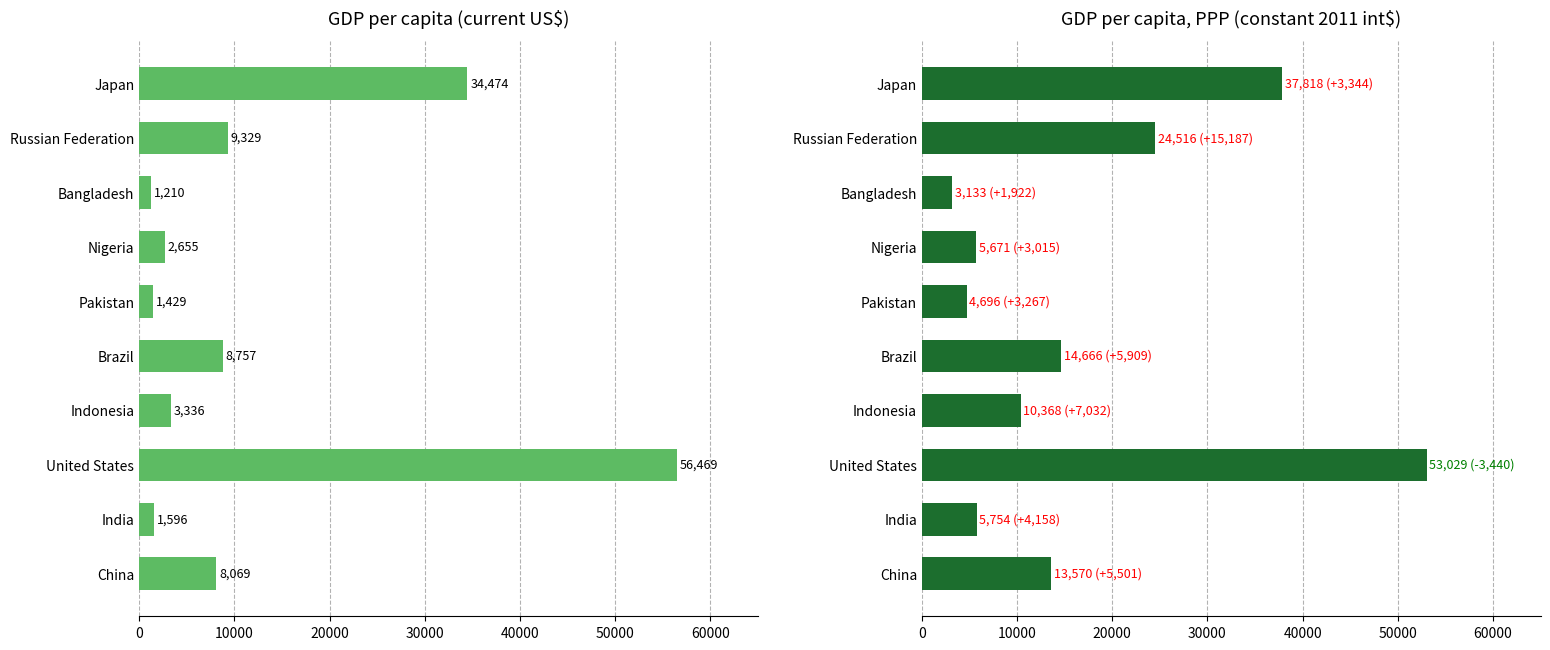

List the series in order of their overall mean, highest first.

GDP per capita, PPP (constant 2011 int$), GDP per capita (current US$)